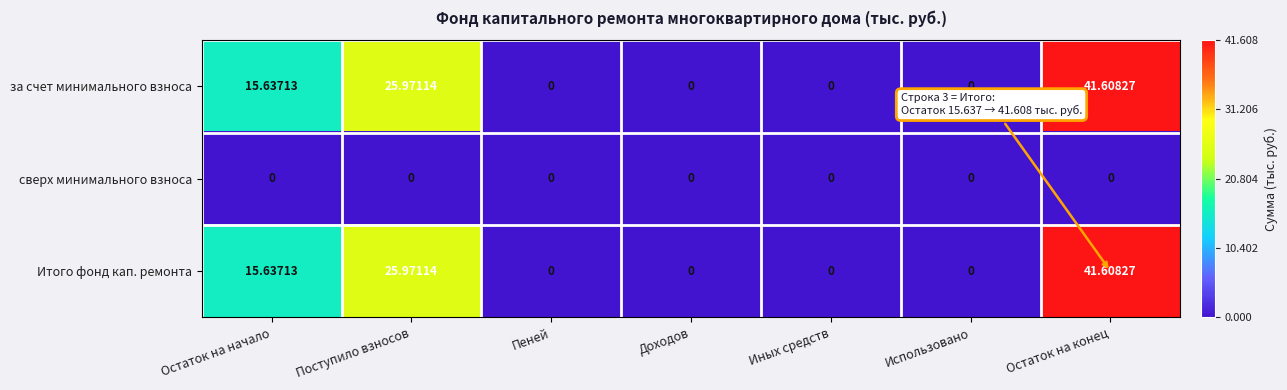

At which category is the sum across all series the highest?

Остаток на конец